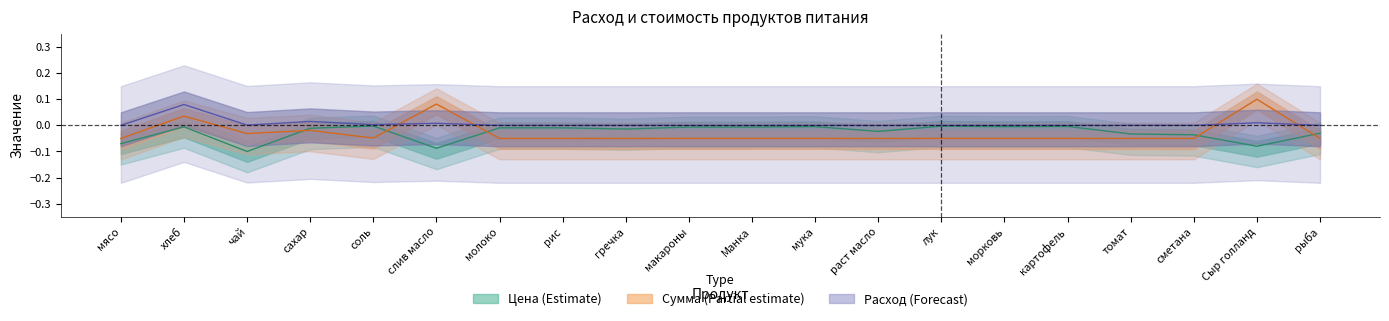

Between макароны and рыба, which is larger?

макароны